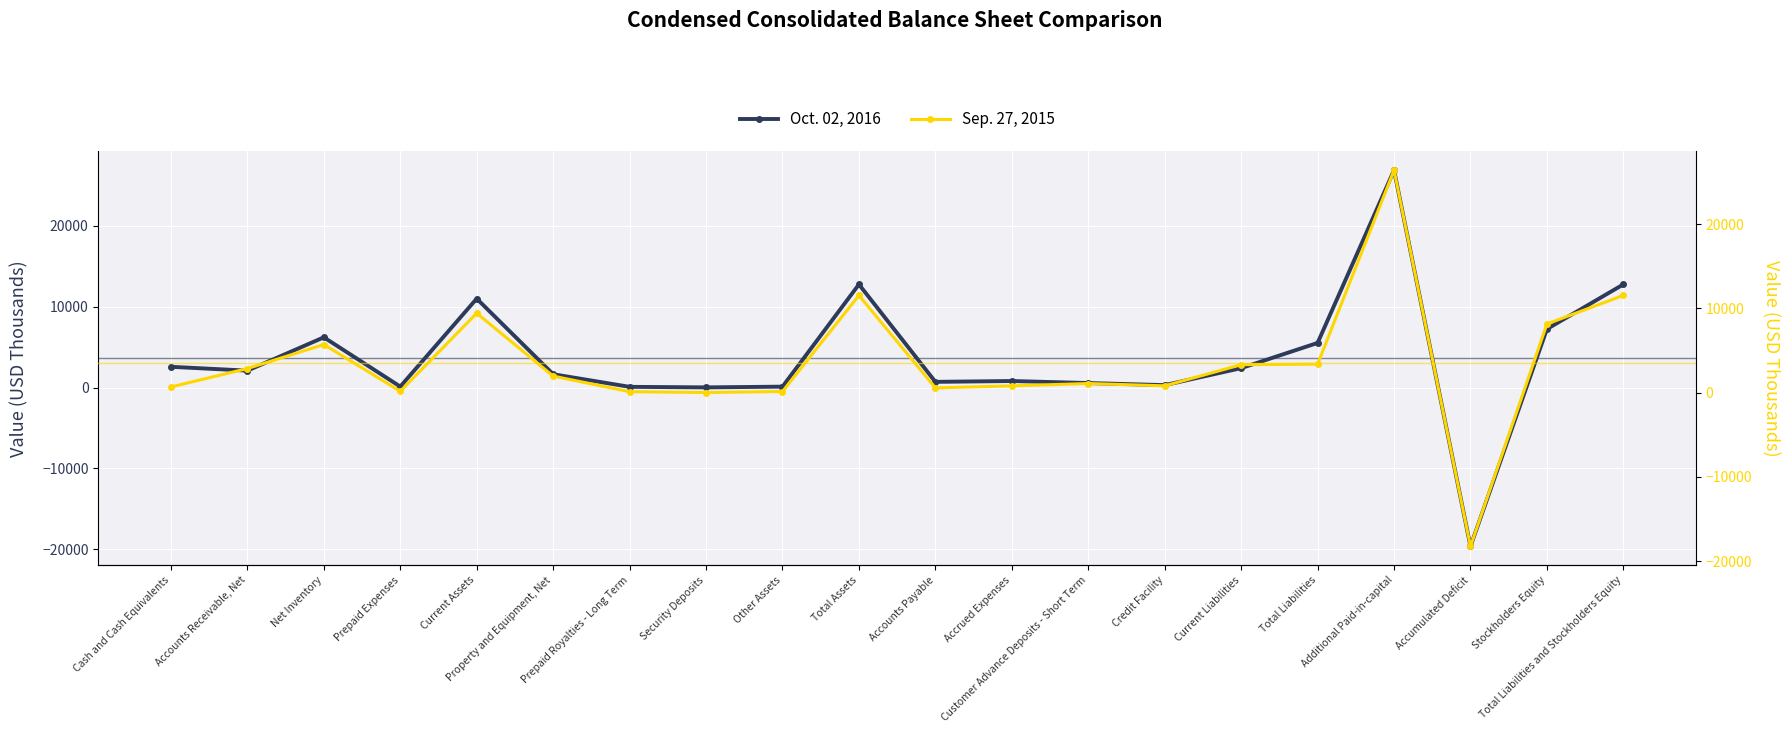

What is the average value of the Sep. 27, 2015 series?

3527